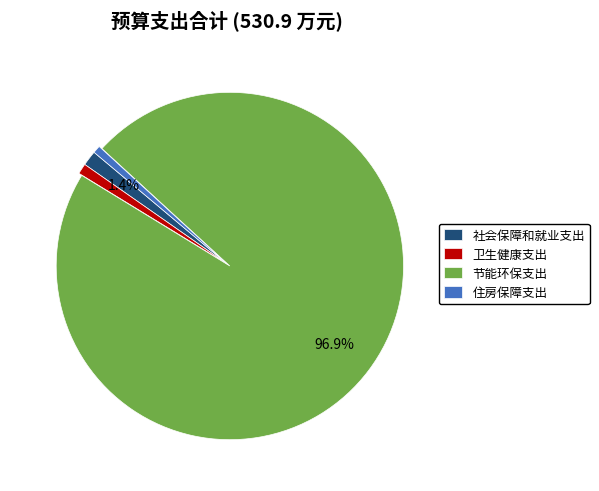

Does 节能环保支出 represent more than half of the total?

Yes